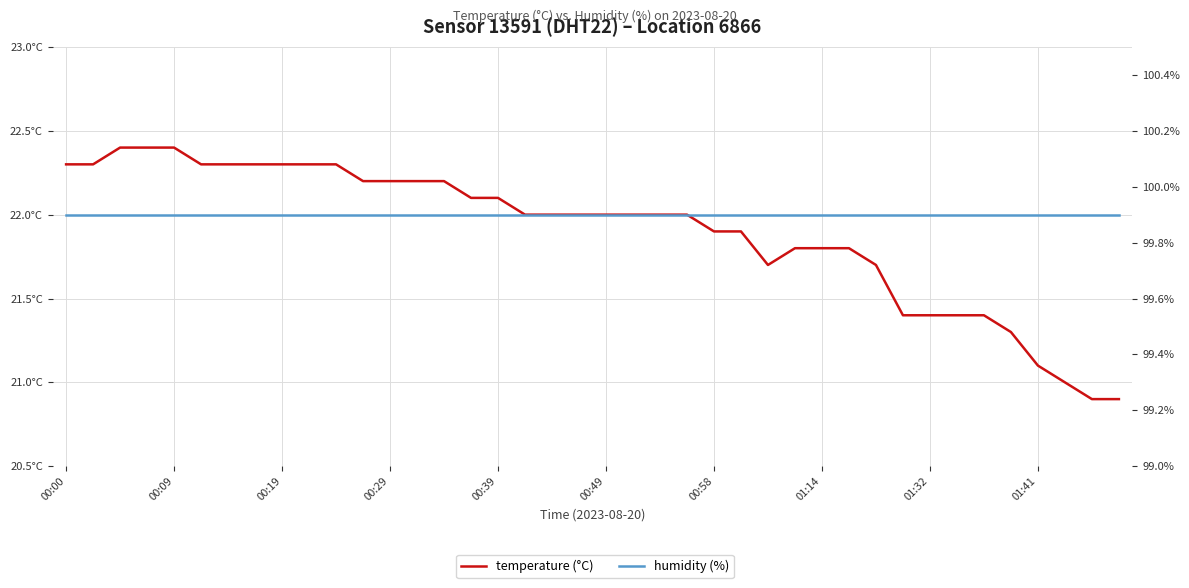

At 21, list the series in order from smallest to largest.

temperature (°C), humidity (%)